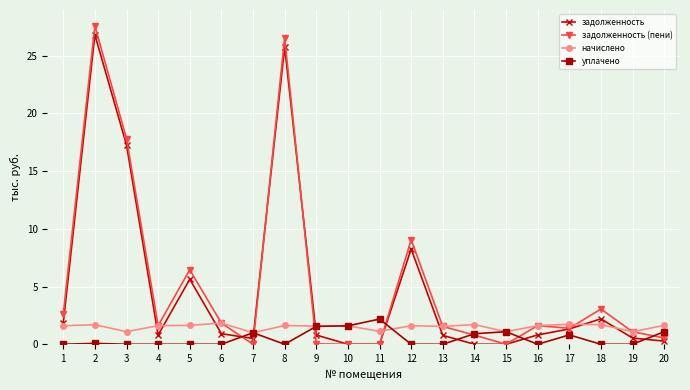

Does the chart display data point markers on the line(s)?

Yes